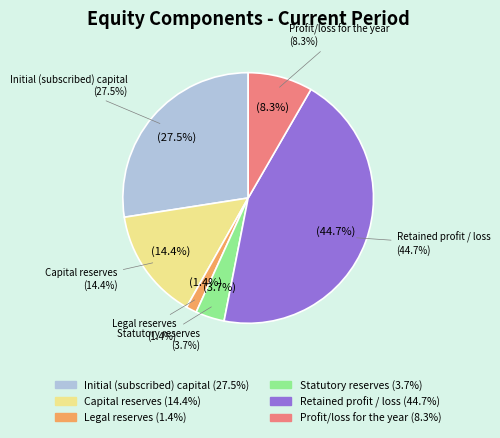

To the nearest percent, what percentage of the pie is Profit/loss for the year?

8%